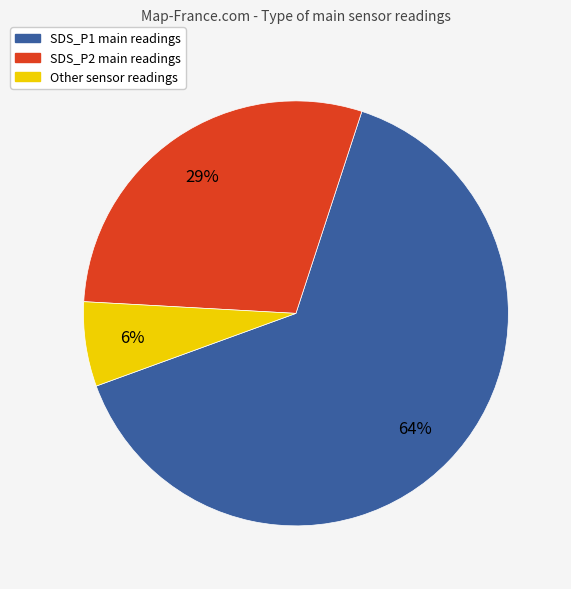

How many slices are in this pie chart?

3